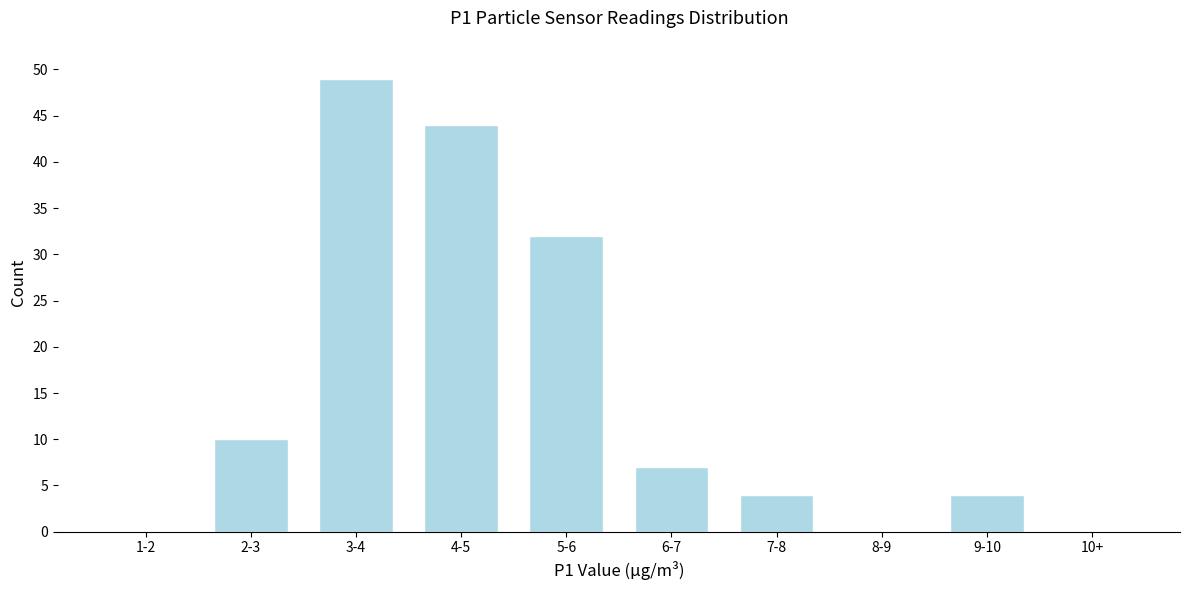

Reading left to right, what are all the values shown in this chart?

1-2=0	2-3=10	3-4=49	4-5=44	5-6=32	6-7=7	7-8=4	8-9=0	9-10=4	10+=0